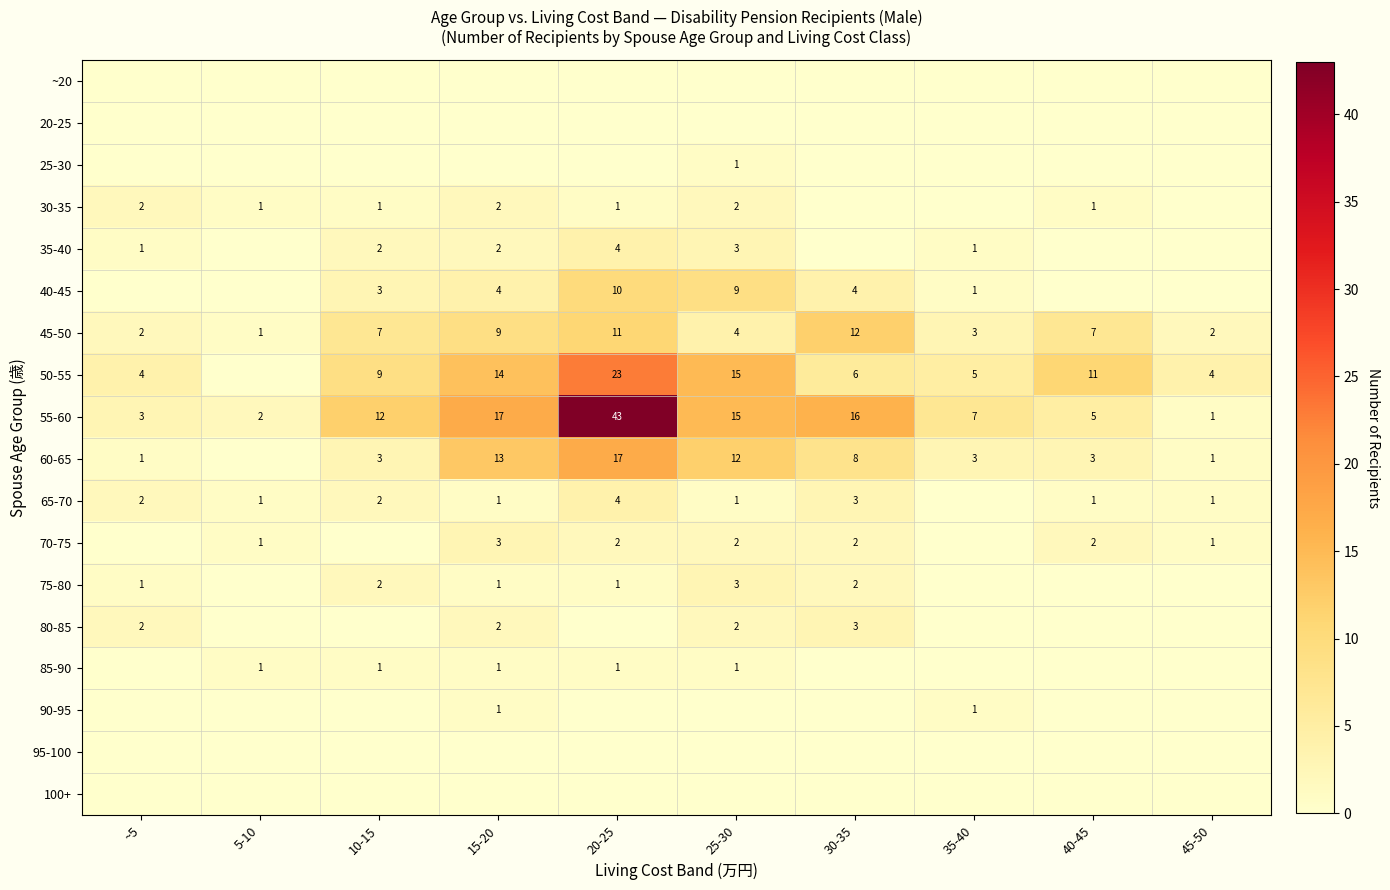

The 45-50 series shows 1 at ~5. True or false?

False